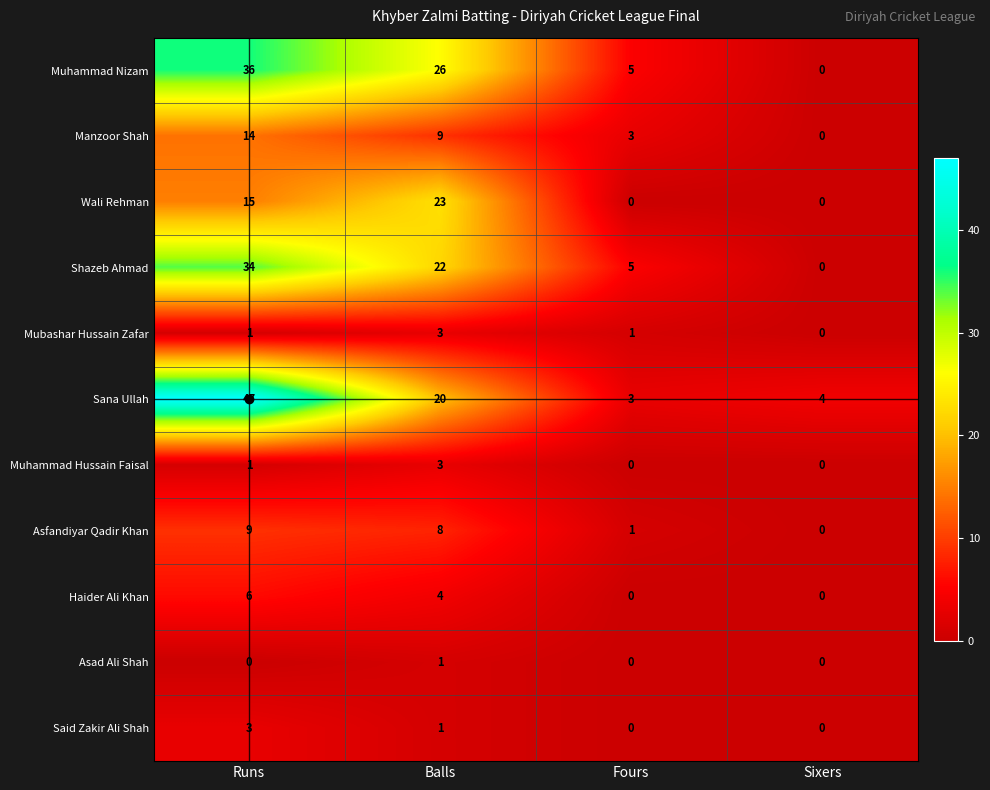

True or false: Asfandiyar Qadir Khan has a value of 1 at Fours.

True